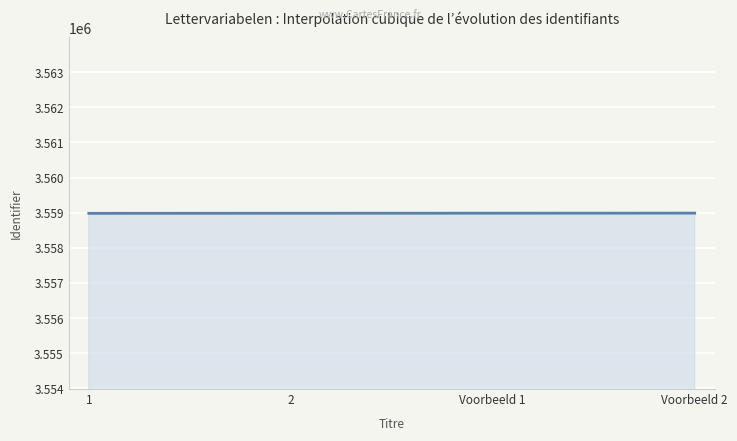

What is the greatest value displayed?

3558988.0